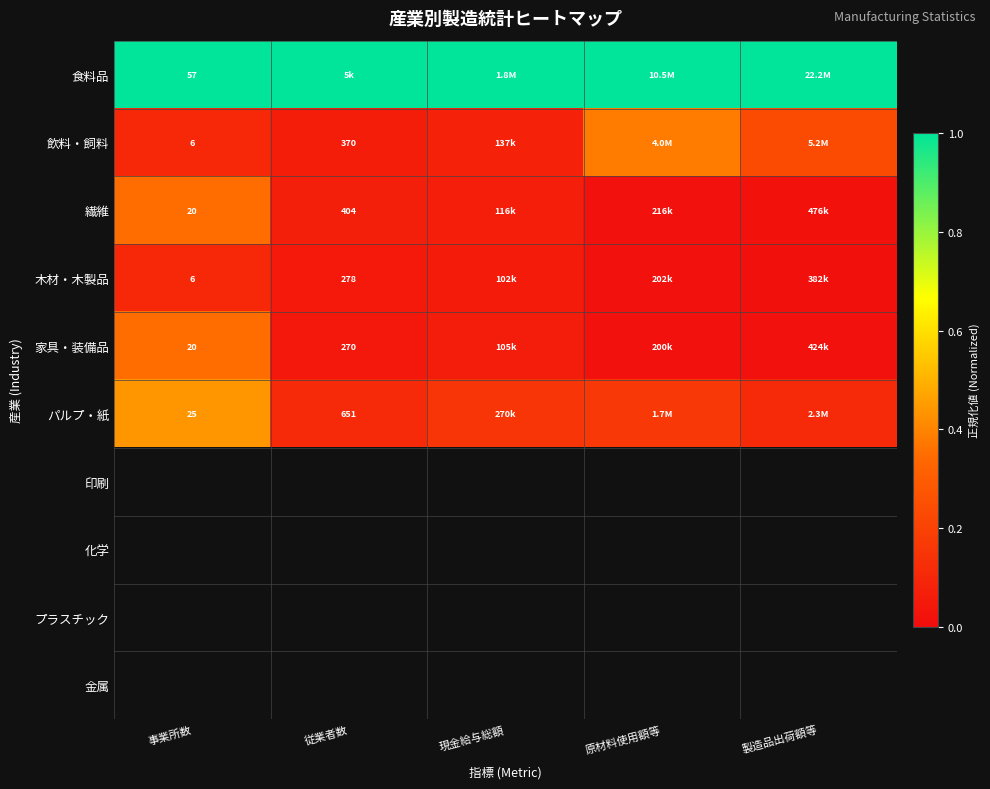

Which label corresponds to the smallest value in the chart?

製造品出荷額等